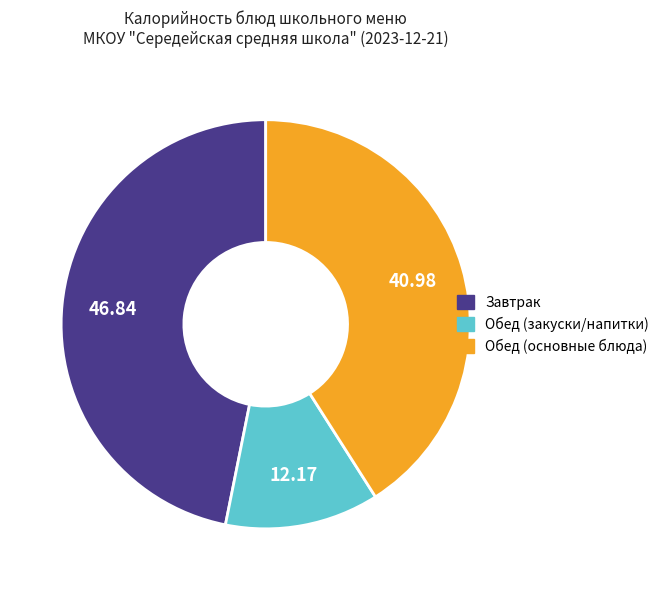

Does any single category account for the majority?

No